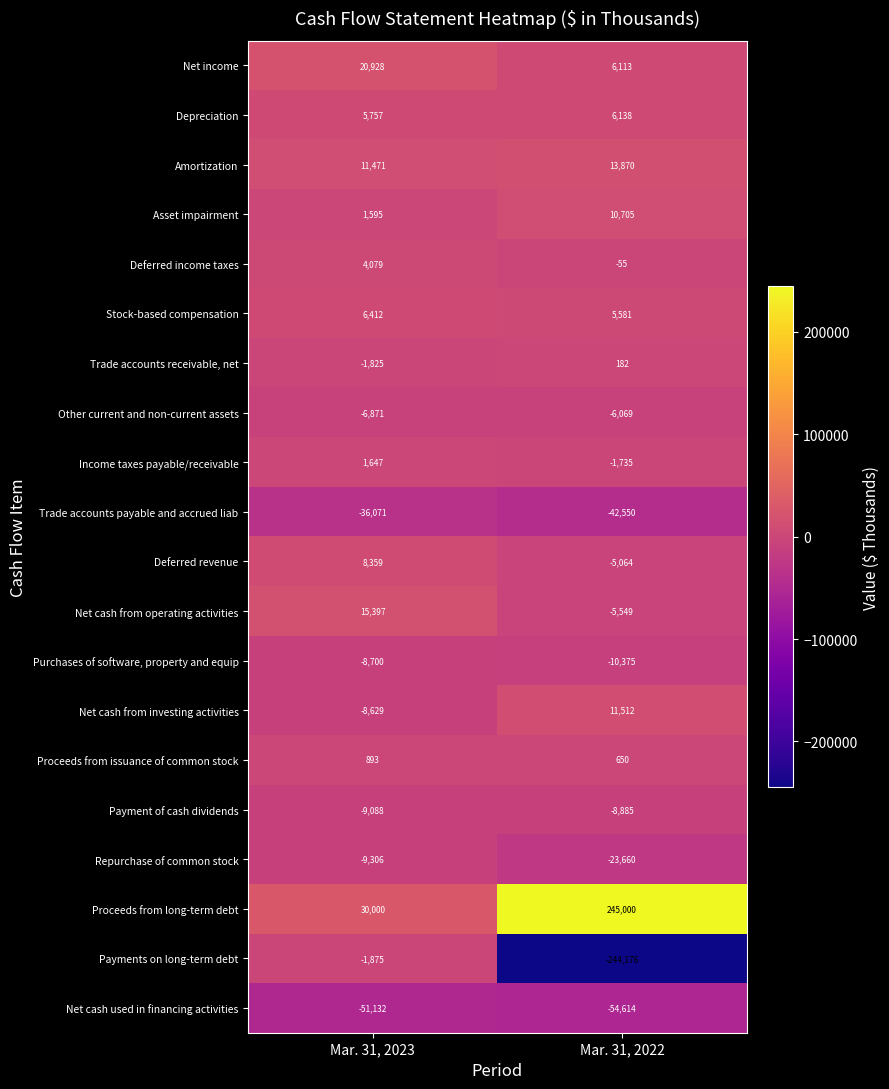

What is the total value across all series at Mar. 31, 2022?

-102981